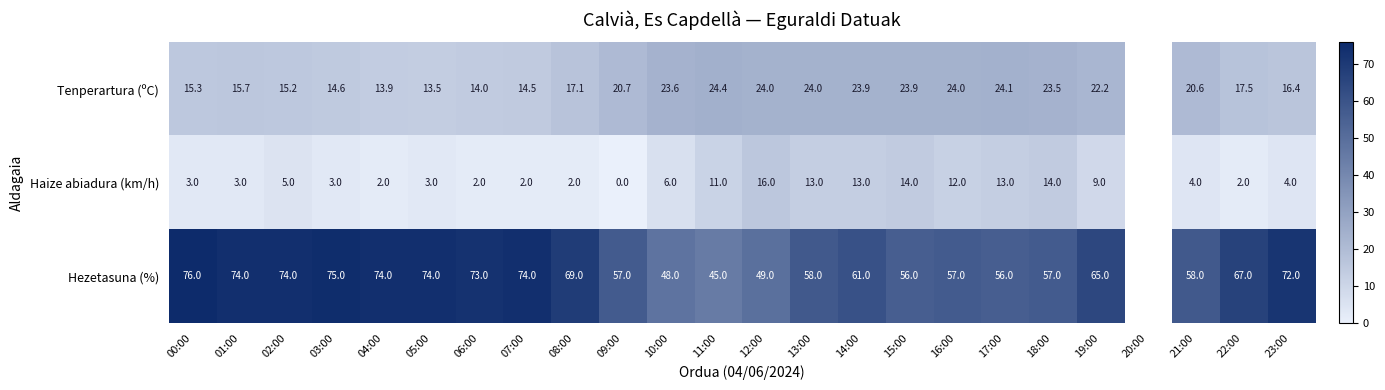

True or false: Hezetasuna (%) has a value of 74.0 at 07:00.

True